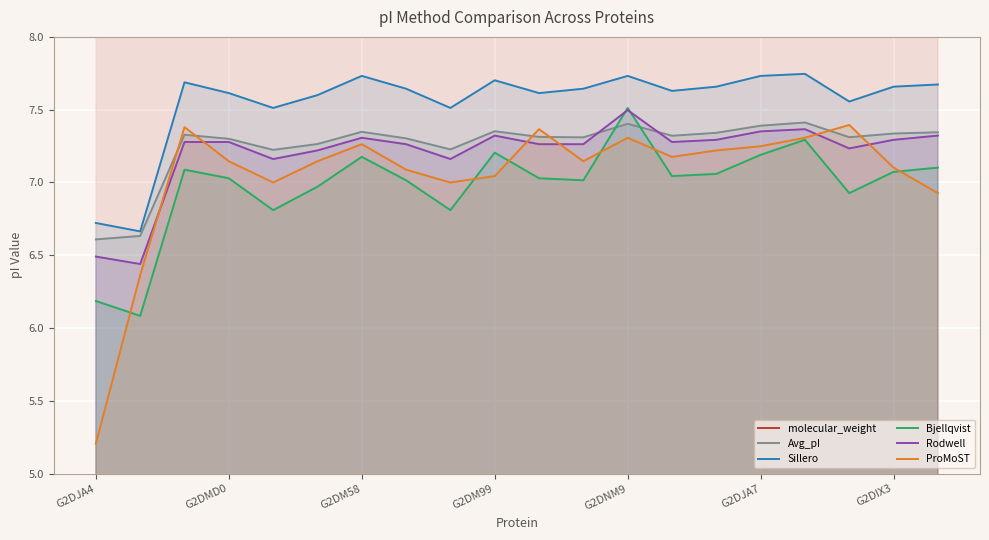

How many distinct data groups are displayed?

6